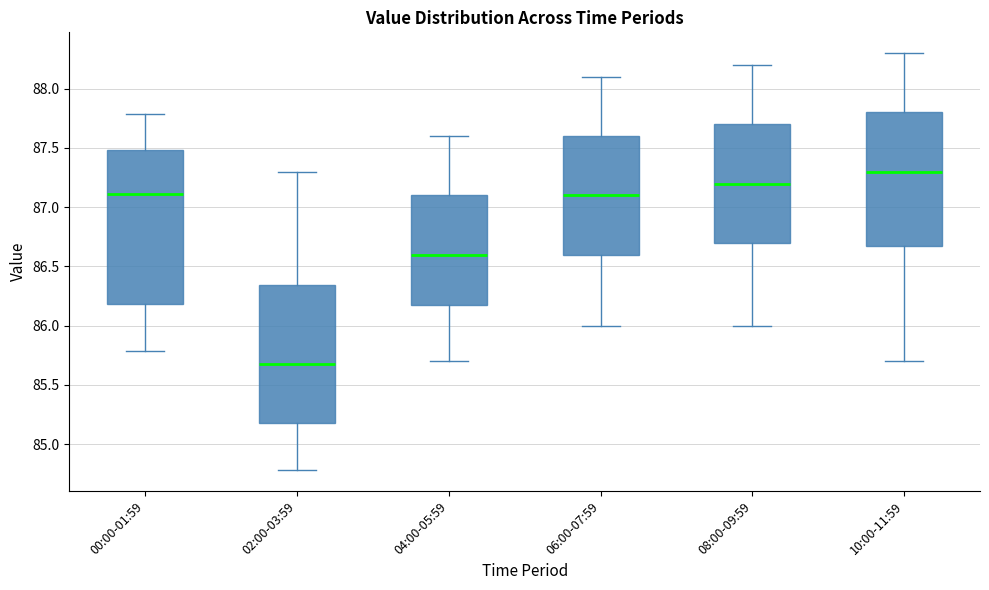

Where is the upper edge of the box for 04:00-05:59 on the y-axis? The values are not printed on the chart, so give them approximately, as read against the axis.

87.10